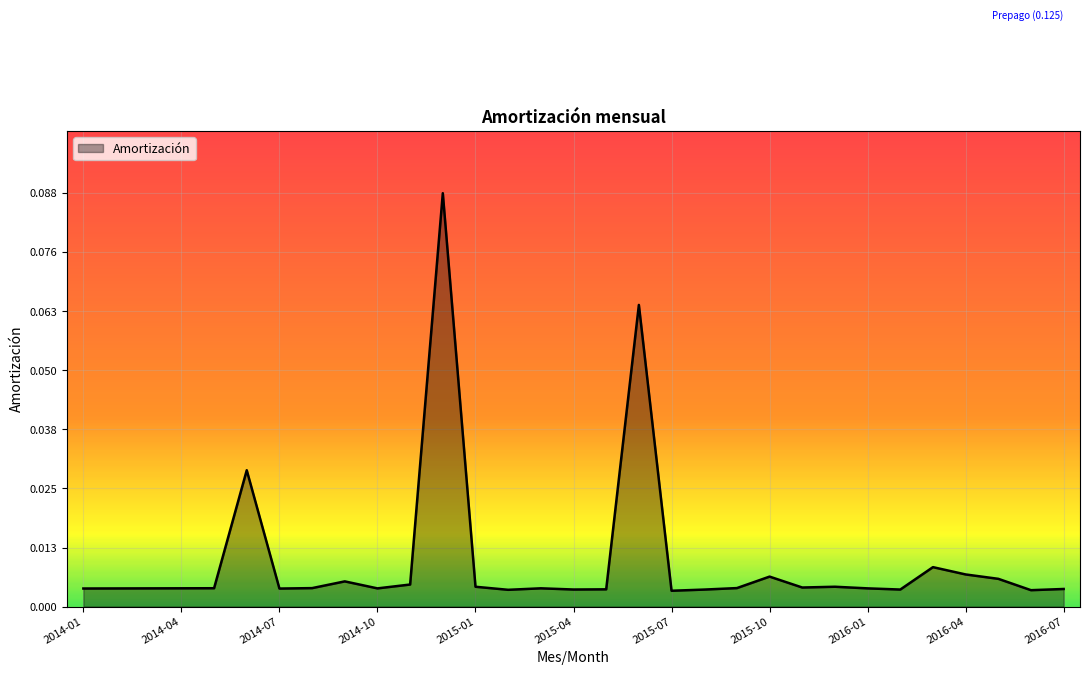

How many points are higher than both their immediate neighbors (excluding endpoints)?

8